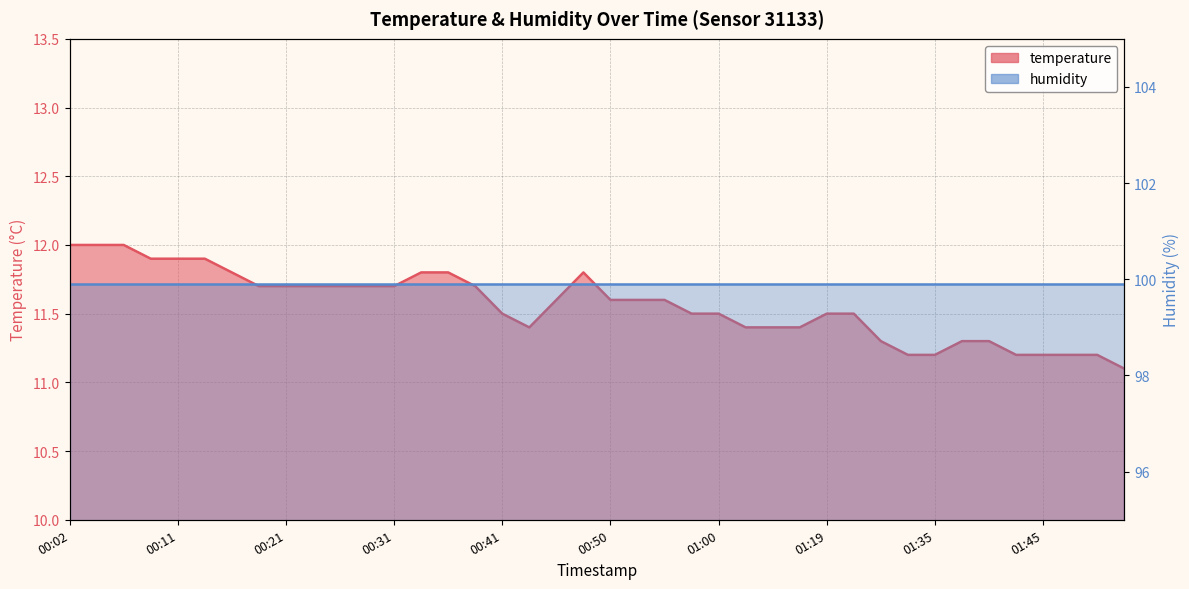

How many interior local peaks (higher than both neighbors) does the data have?

1